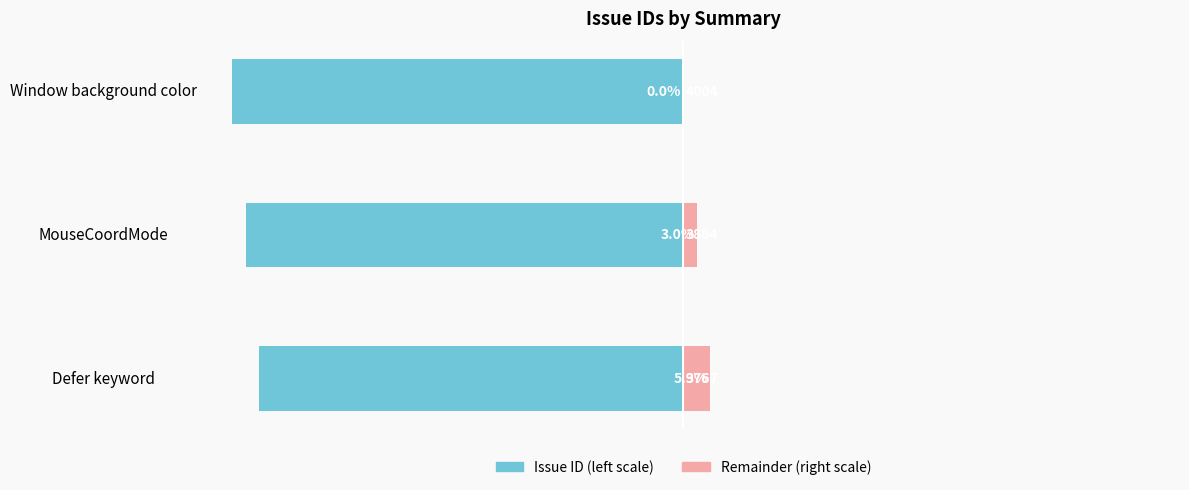

Count the id (scaled right) values in the range 0 to 5.

2